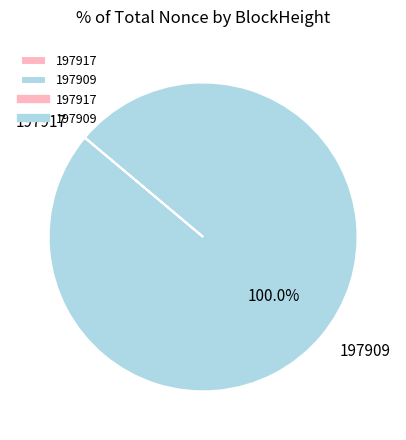

Does 197909 represent more than half of the total?

Yes